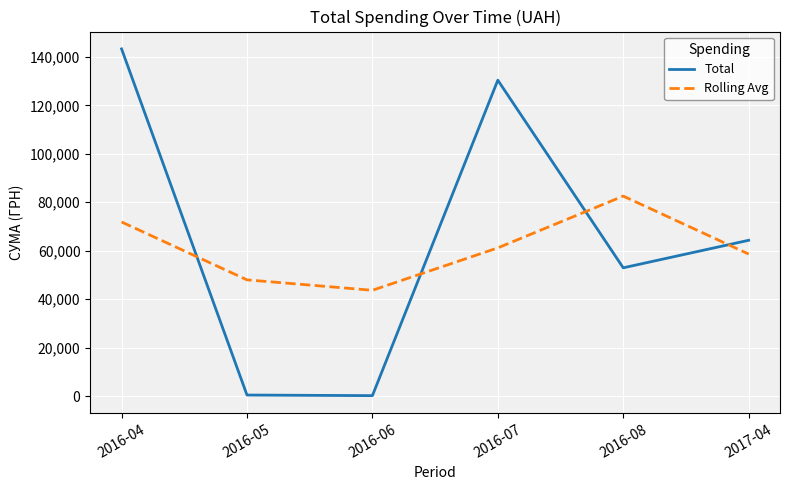

At how many categories does at least one series exceed 55213?

4